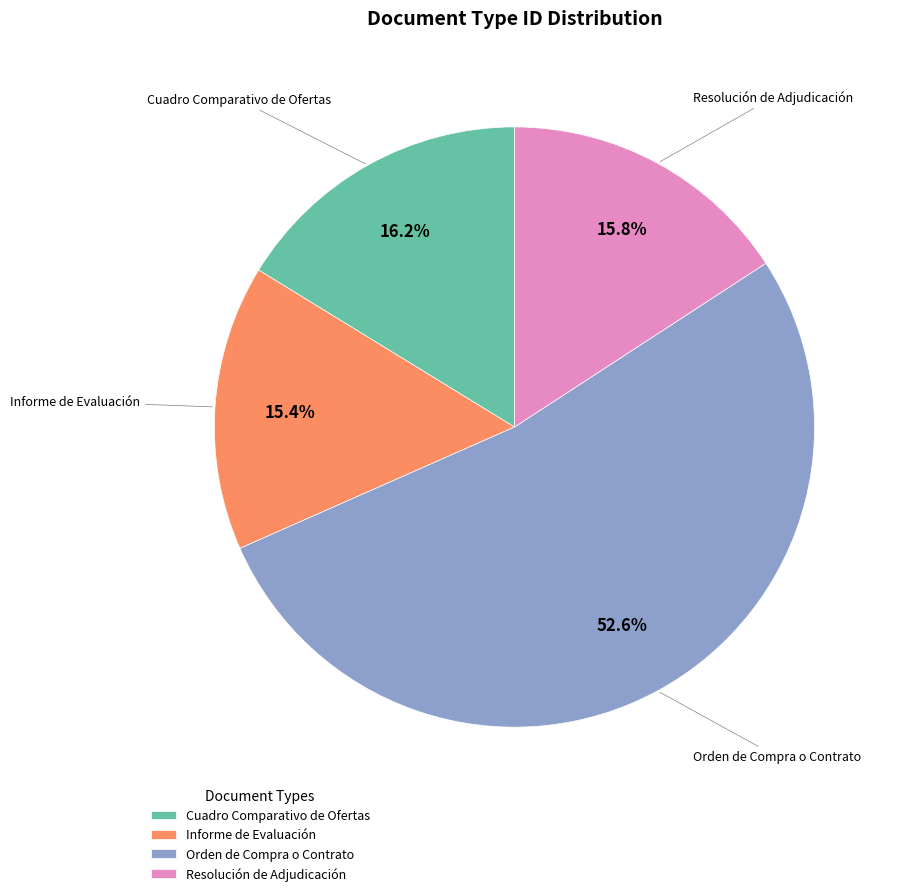

Which category accounts for the majority?

Orden de Compra o Contrato